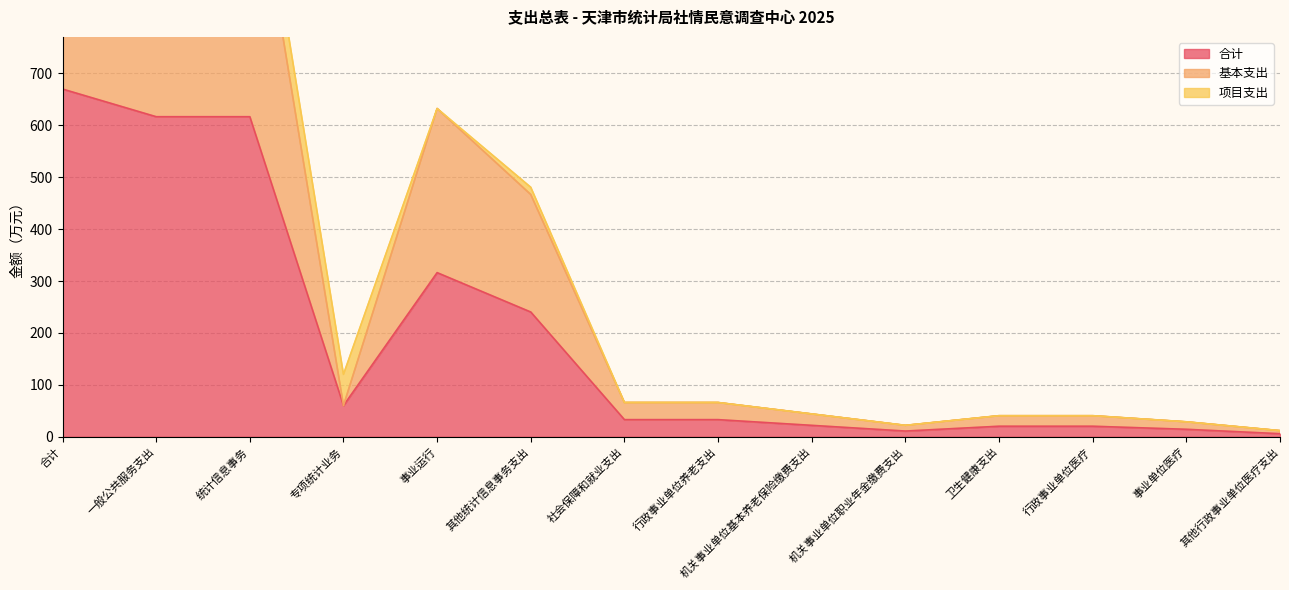

At which label is 合计 closest to 337?

事业运行